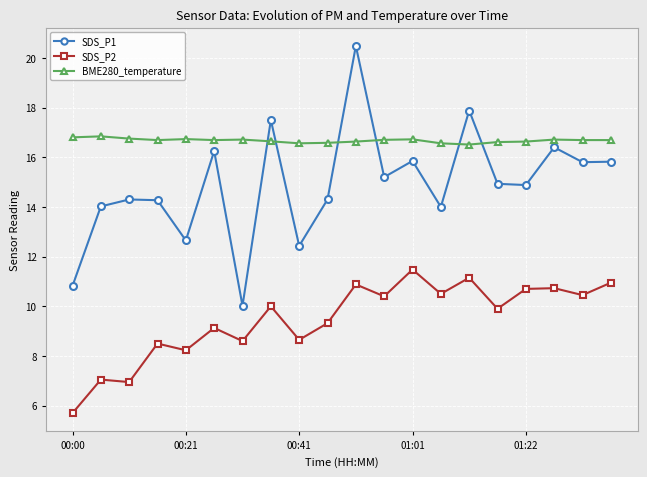

What is the value of the SDS_P2 point at the 14th from the left?

10.5